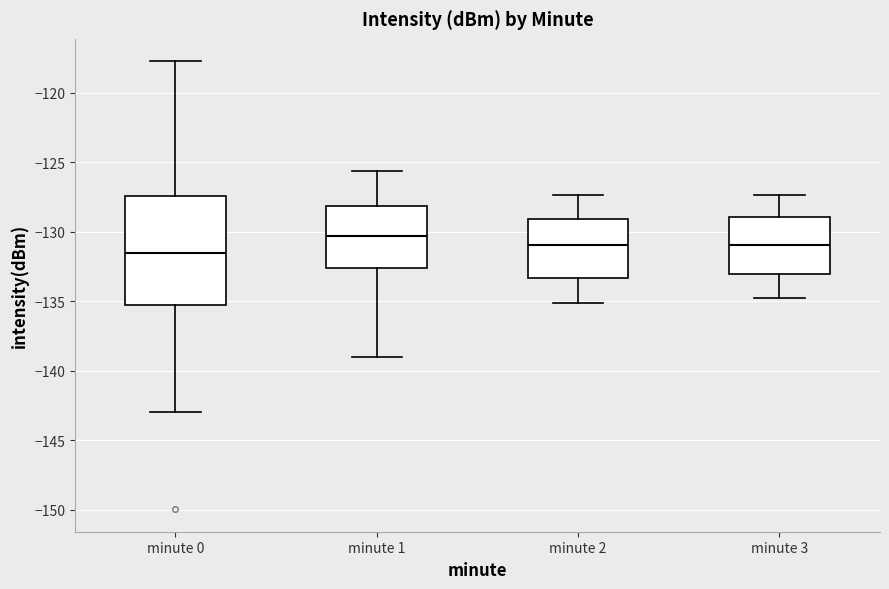

Where does the upper whisker of the box for minute 1 end on the y-axis? The values are not printed on the chart, so give them approximately, as read against the axis.

-125.5